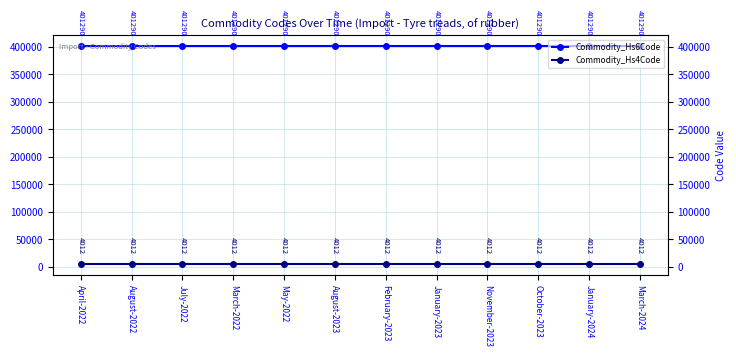

True or false: Commodity_Hs6Code has more than 1 points higher than both neighbors.

False